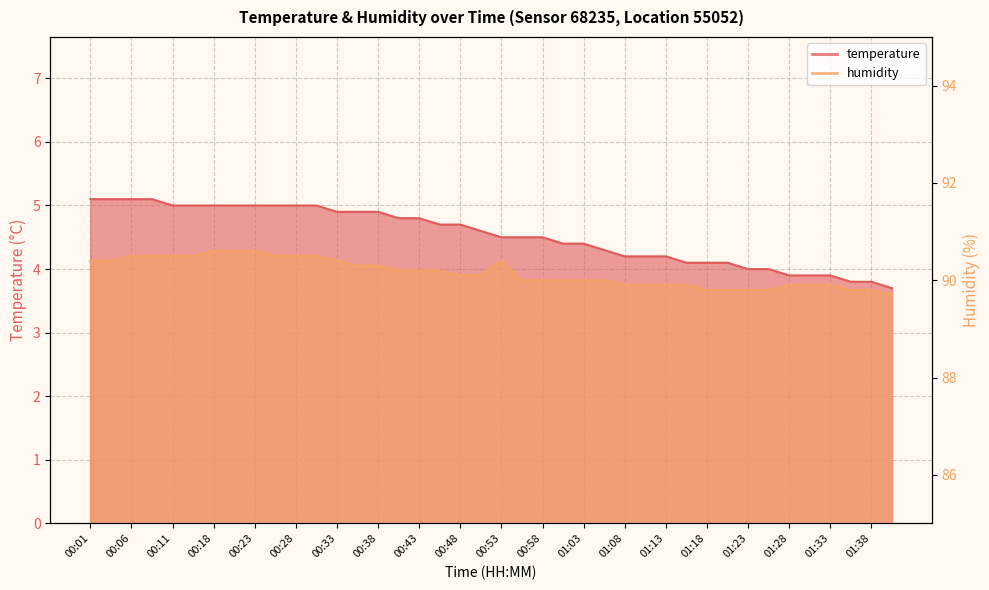

The value of humidity at 00:46 is 34.9. True or false?

False